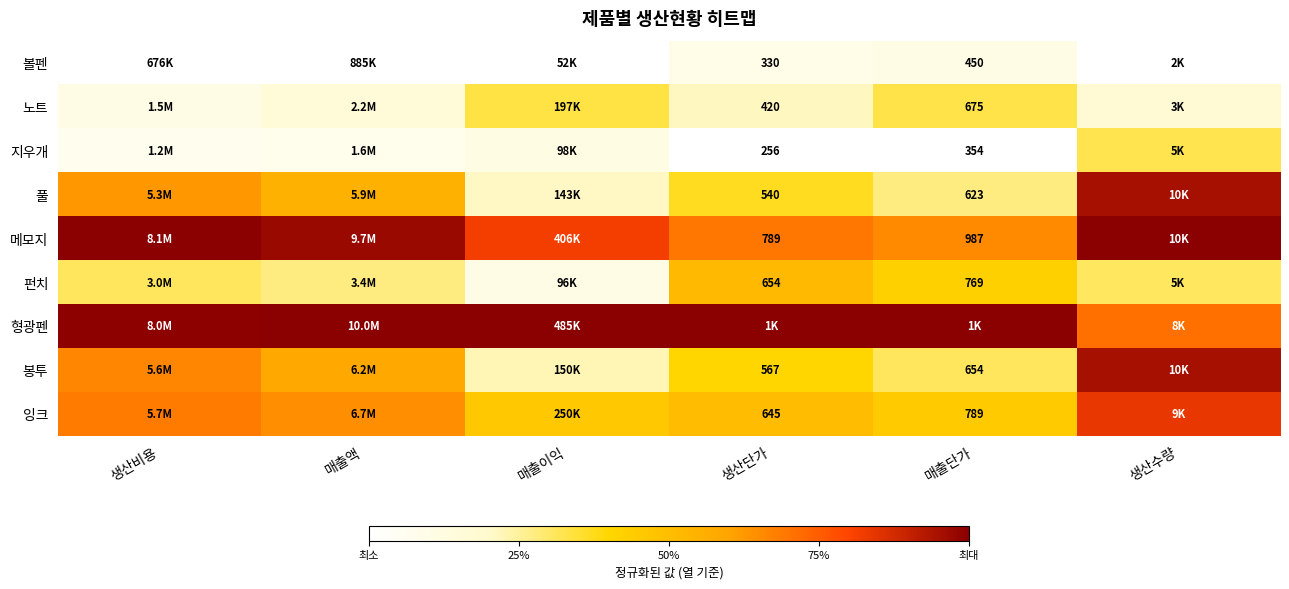

Rank the categories by 펀치 value from lowest to highest.

매출이익, 매출액, 생산수량, 생산비용, 매출단가, 생산단가